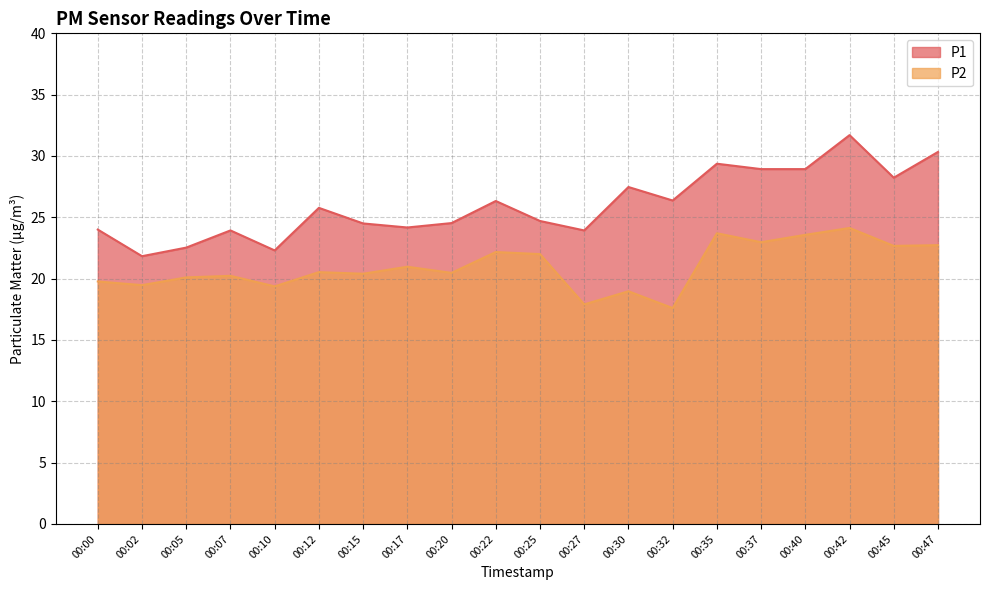

Which series has the largest total across all categories?

P1